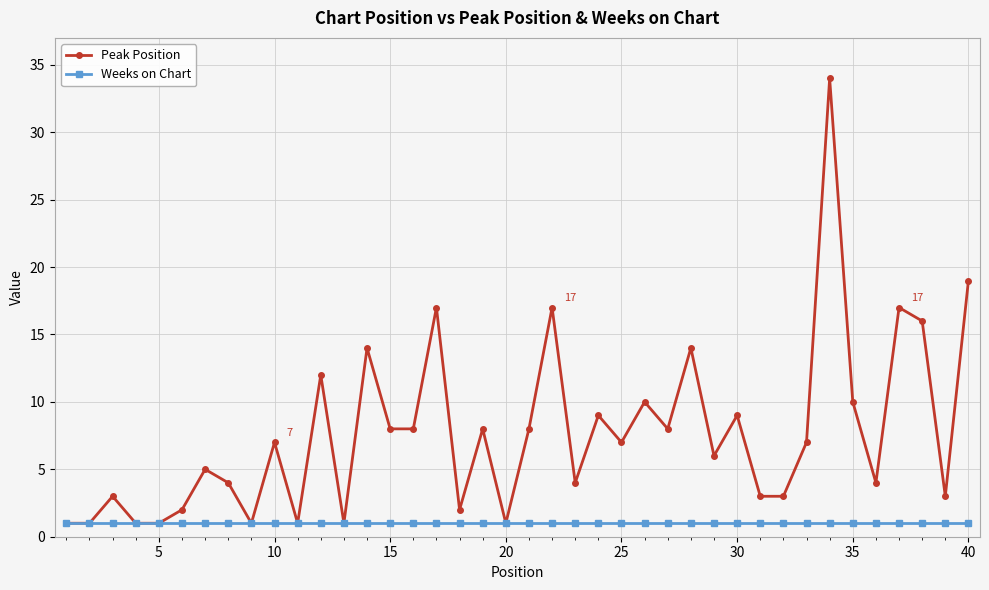

Which series has the largest range (max minus min)?

Peak Position